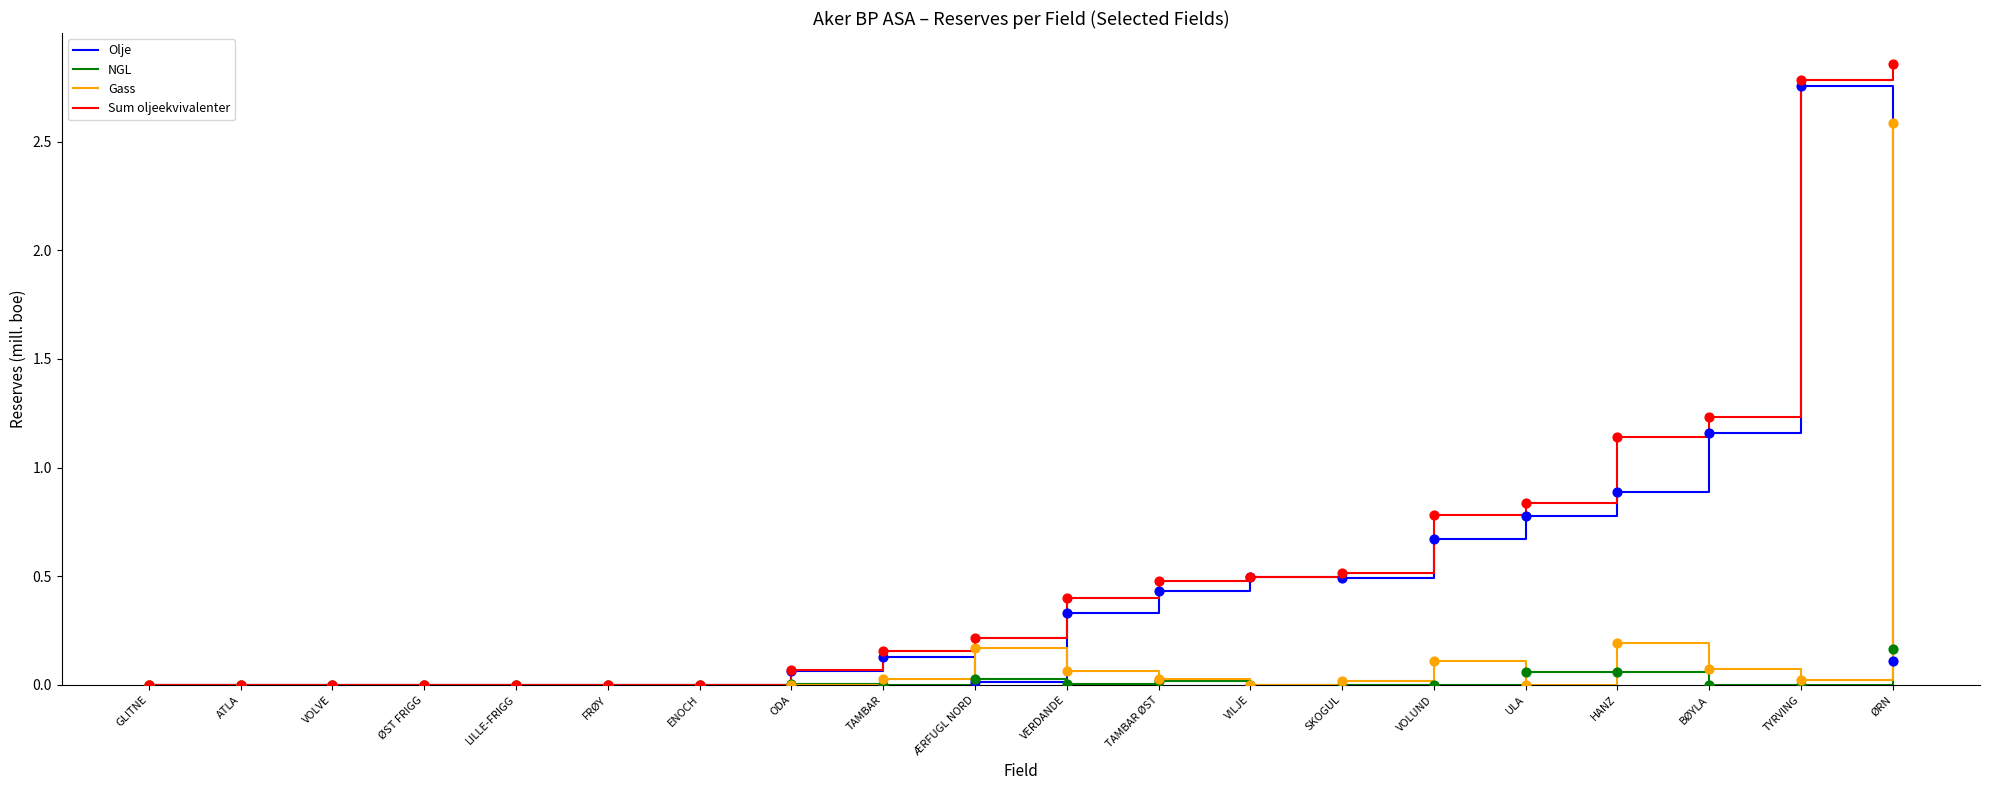

What is the total value across all series at TYRVING?

5.6